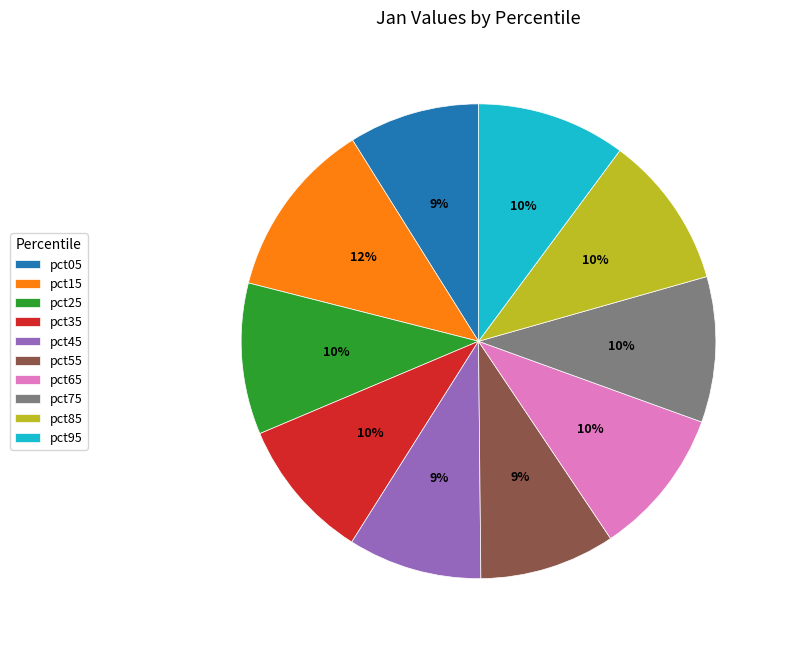

Combined, do pct25 and pct75 account for over 50%?

No